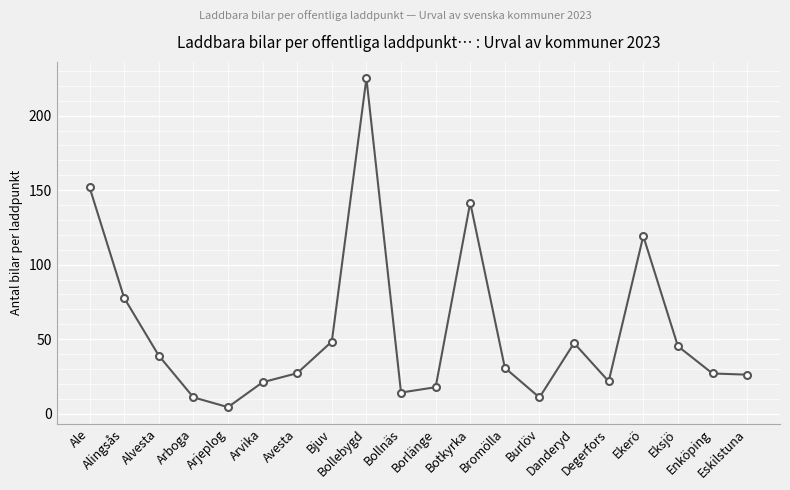

What is the value of the 2nd point from the left?

77.7